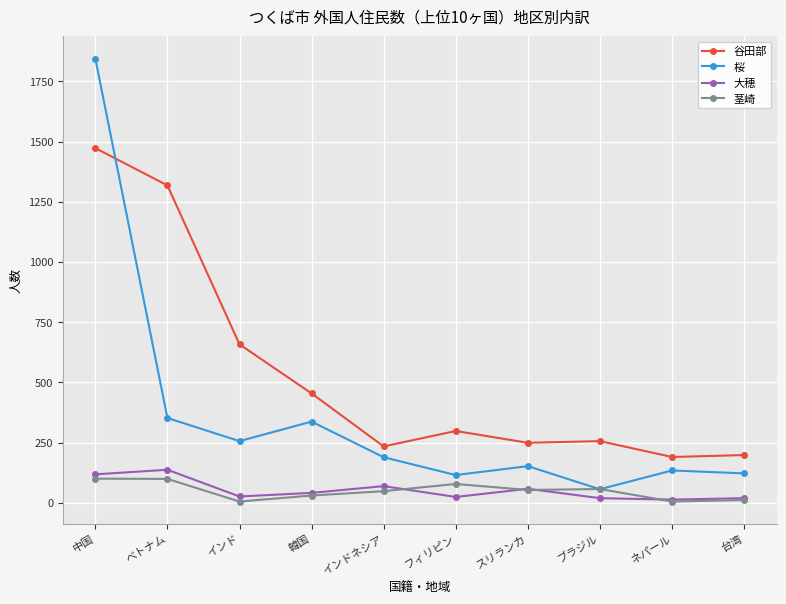

What is the label of the 2nd point from the right?

ネパール